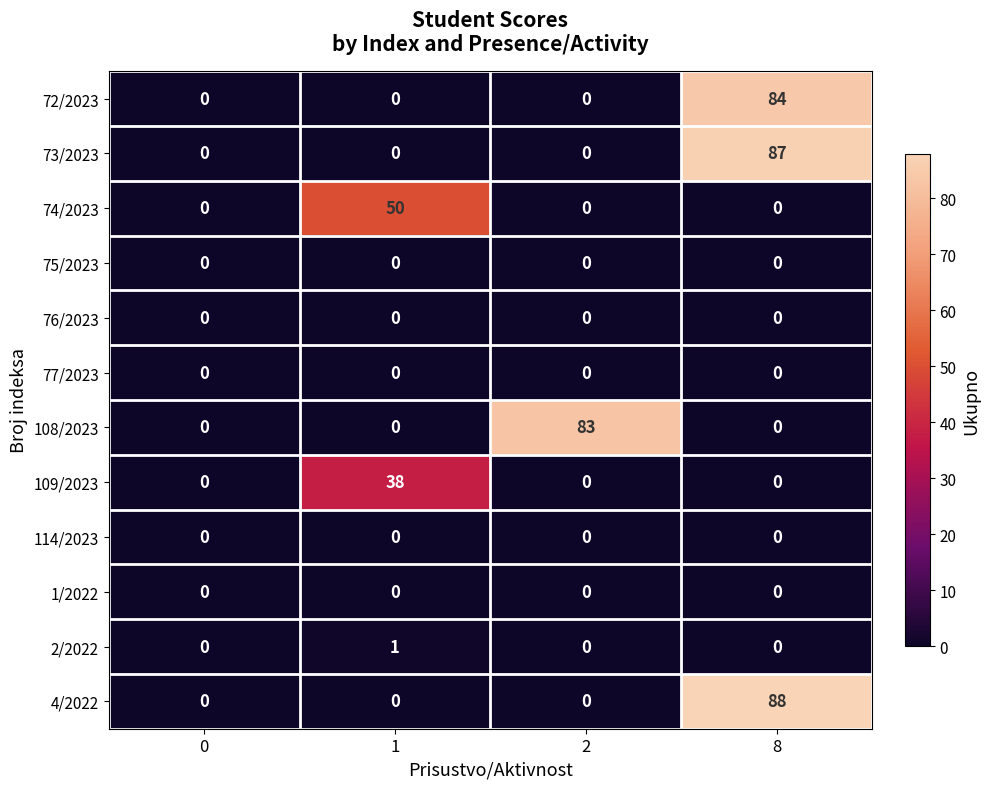

Which category has the highest value across all series?

8